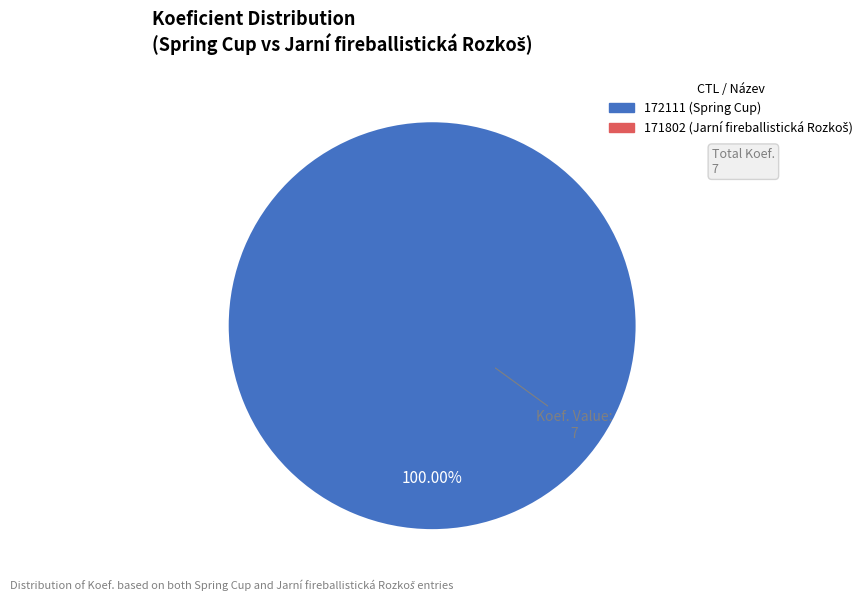

Count the number of slices in the pie.

1